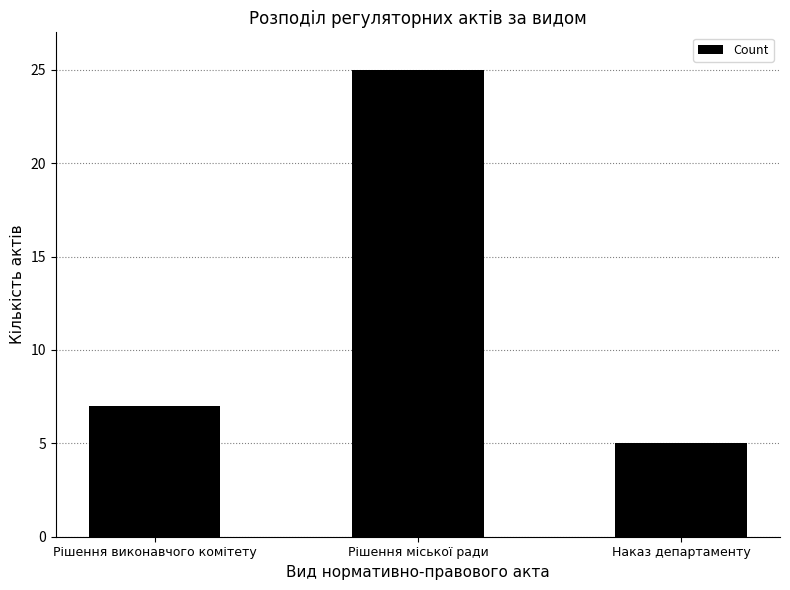

Which category has the lowest value across all series?

Наказ департаменту